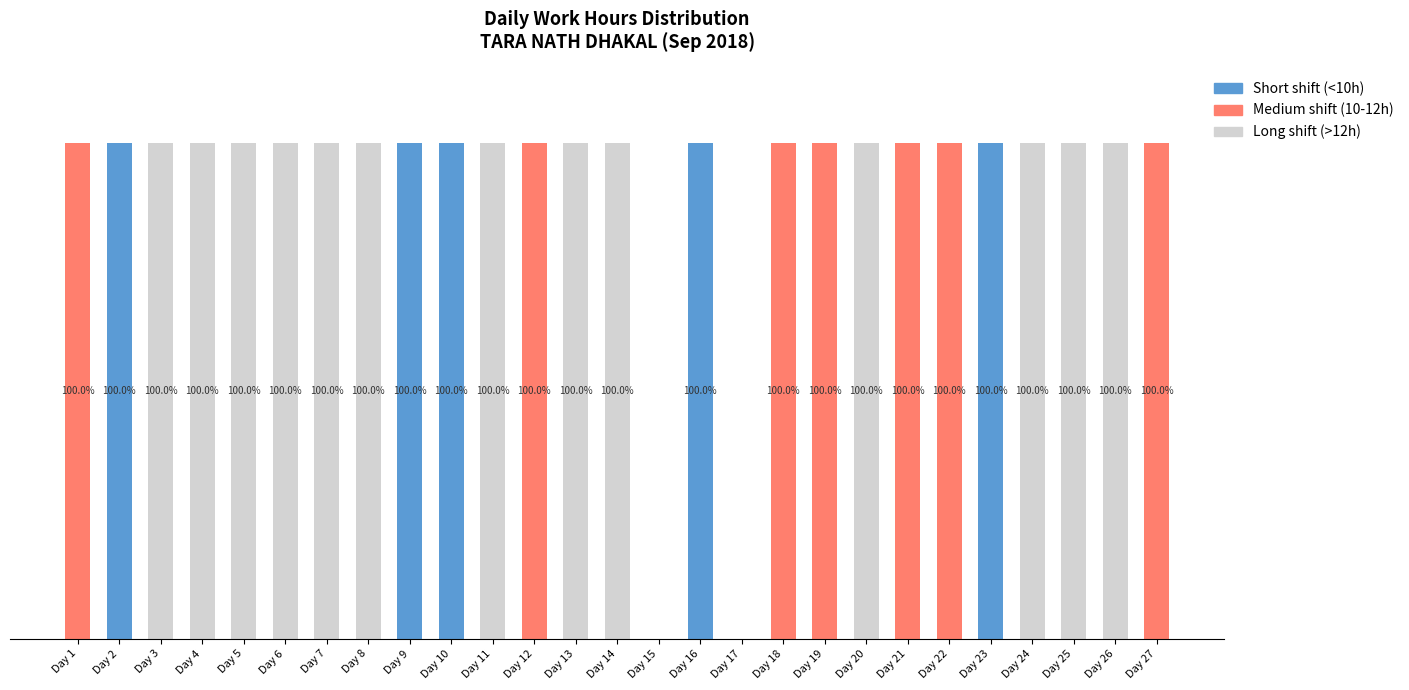

Are the bars horizontal?

No